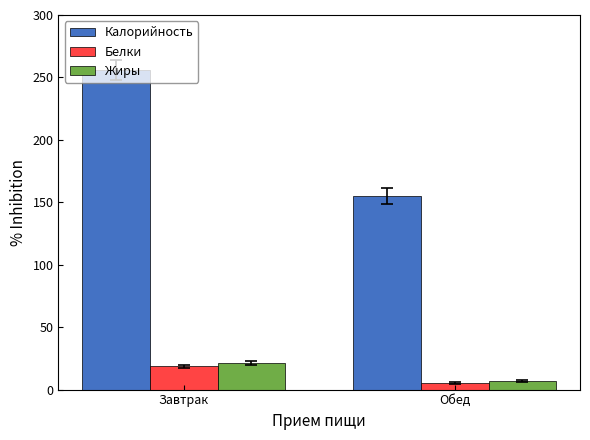

What is the lowest value of the Жиры series?

6.7